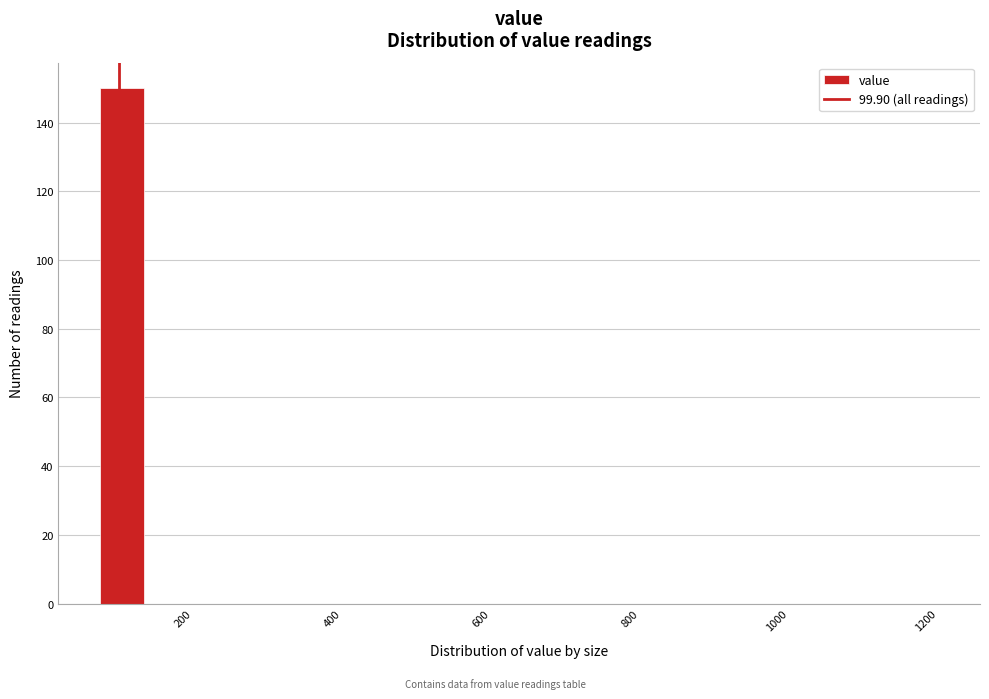

Read against the x-axis, roughly where is the centre of the tallest bar?

100